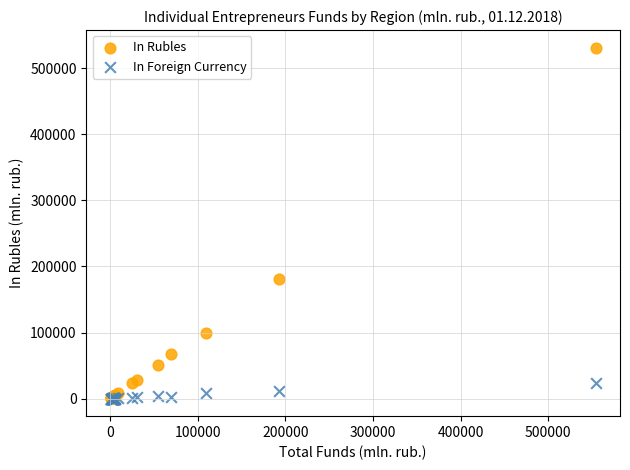

Across all series, what Y value is closest to 265530?

181589